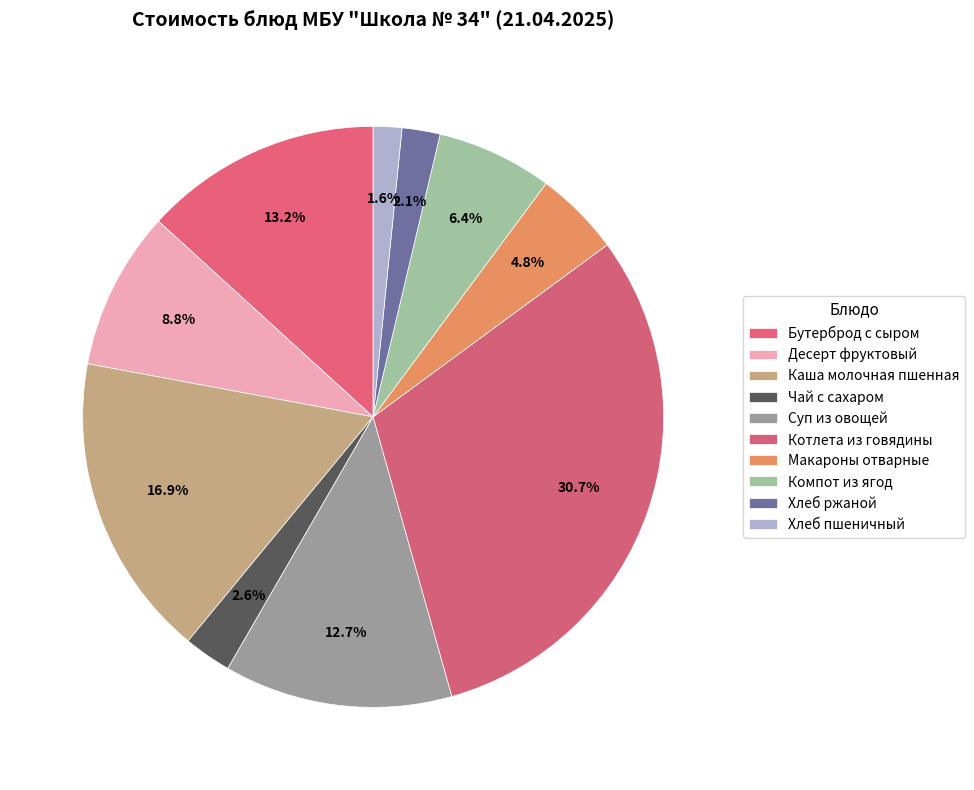

Is Десерт фруктовый the majority of the pie?

No